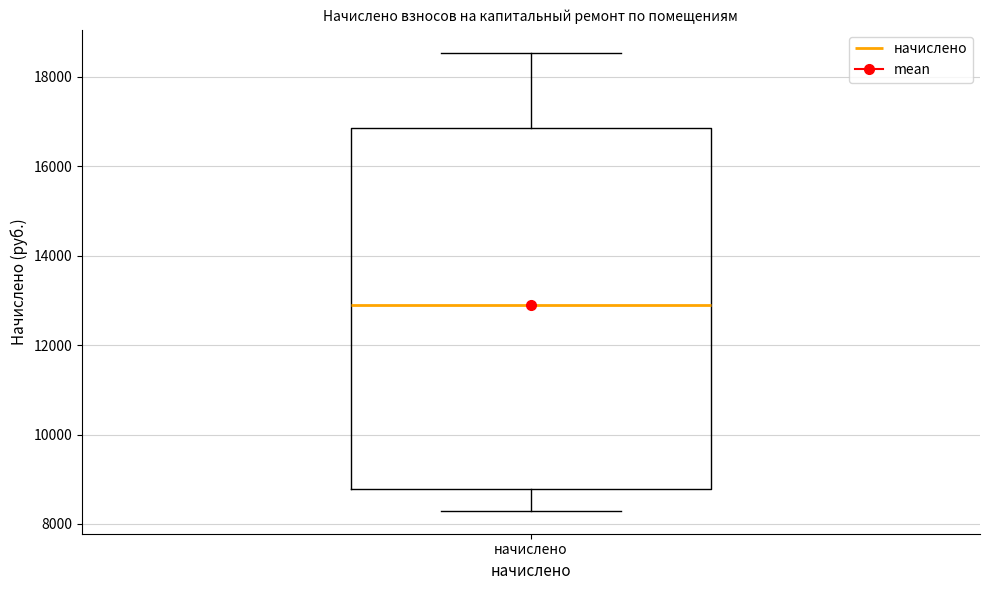

Where is the upper edge of the box for начислено on the y-axis? The values are not printed on the chart, so give them approximately, as read against the axis.

16800